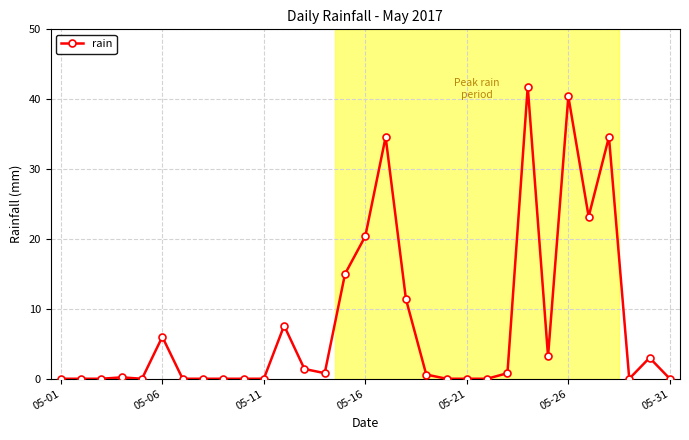

What is the value of the 24th point from the left?

41.8